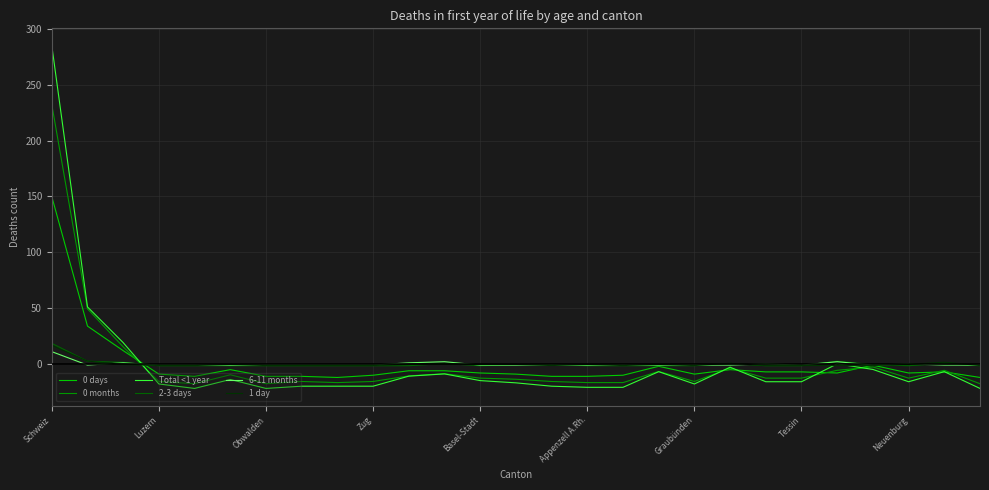

Which series has the largest range (max minus min)?

Total <1 year